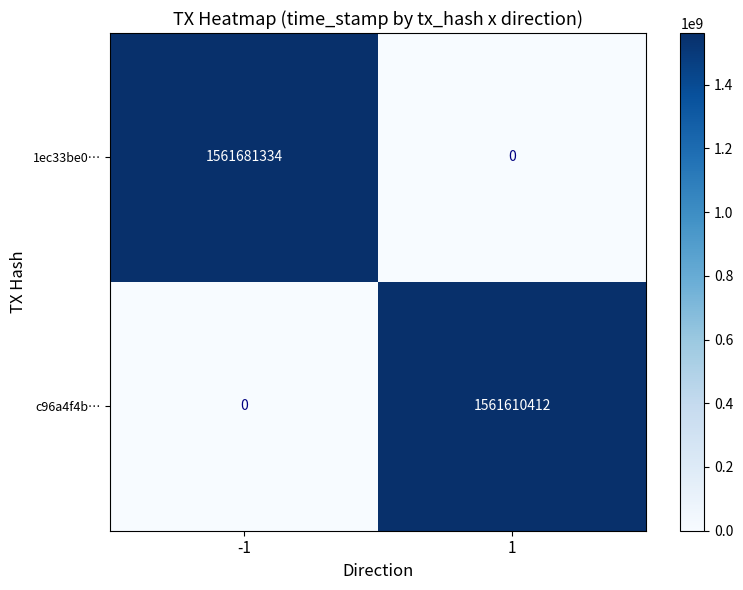

Is it true that 1ec33be0… equals -767226765 at 1?

False